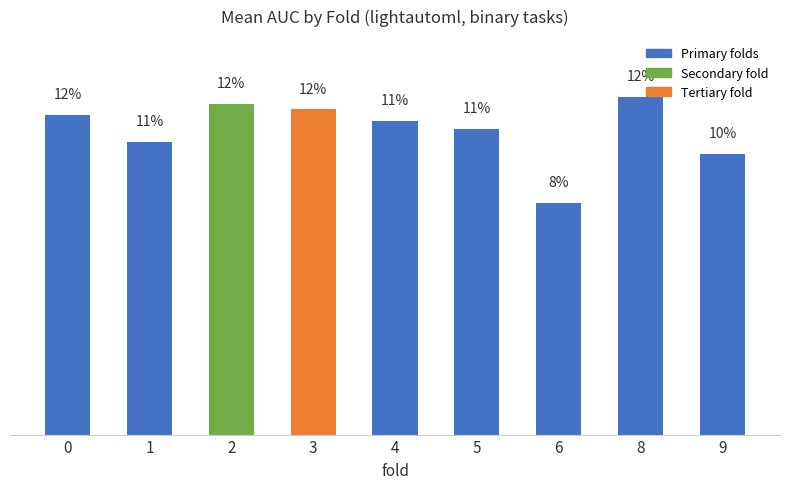

Does the chart contain any negative values?

No